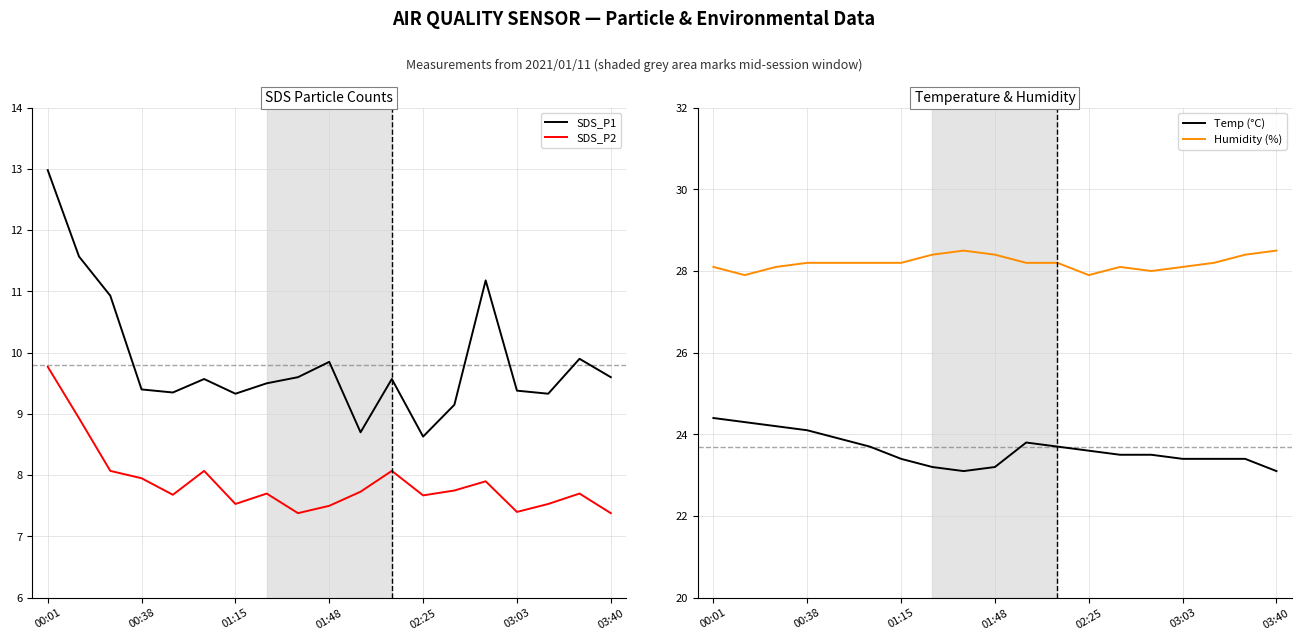

The SDS_P2 series shows 12.6 at 03:03. True or false?

False